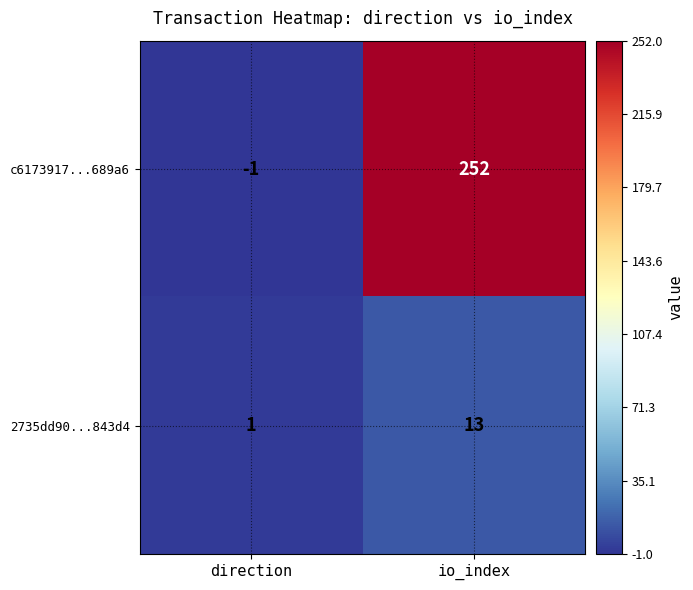

Reading left to right, what are all the values shown in this chart?

c6173917...689a6: -1	252
2735dd90...843d4: 1	13